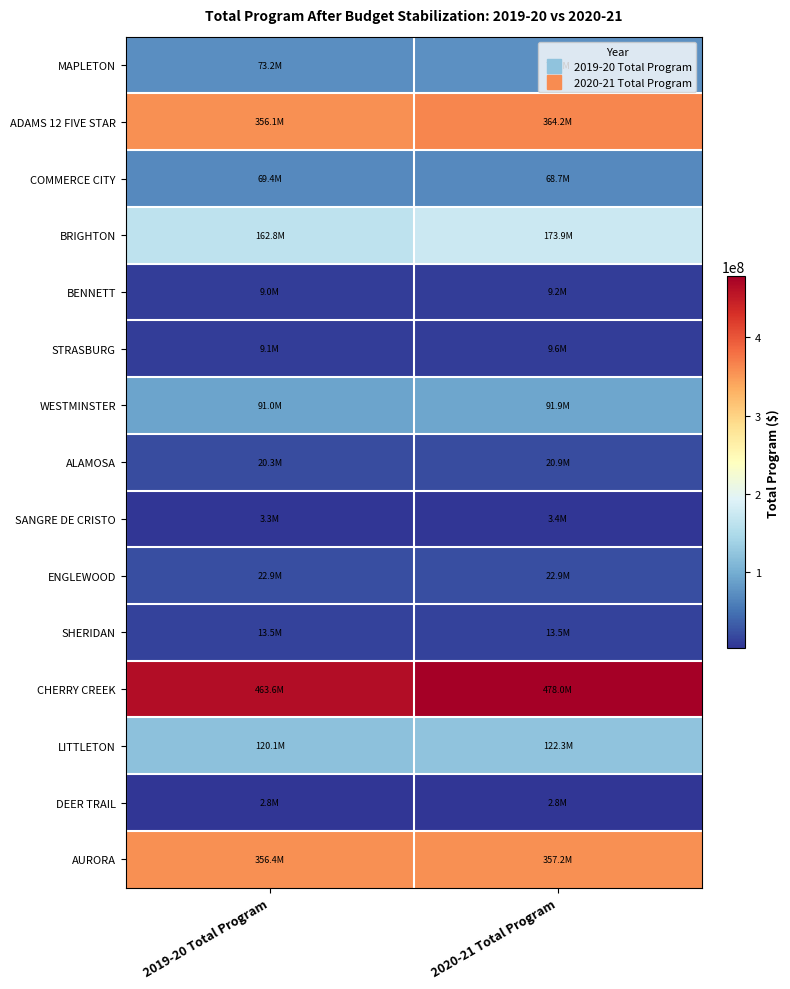

At which category does the chart reach its peak across all series?

2020-21 Total Program